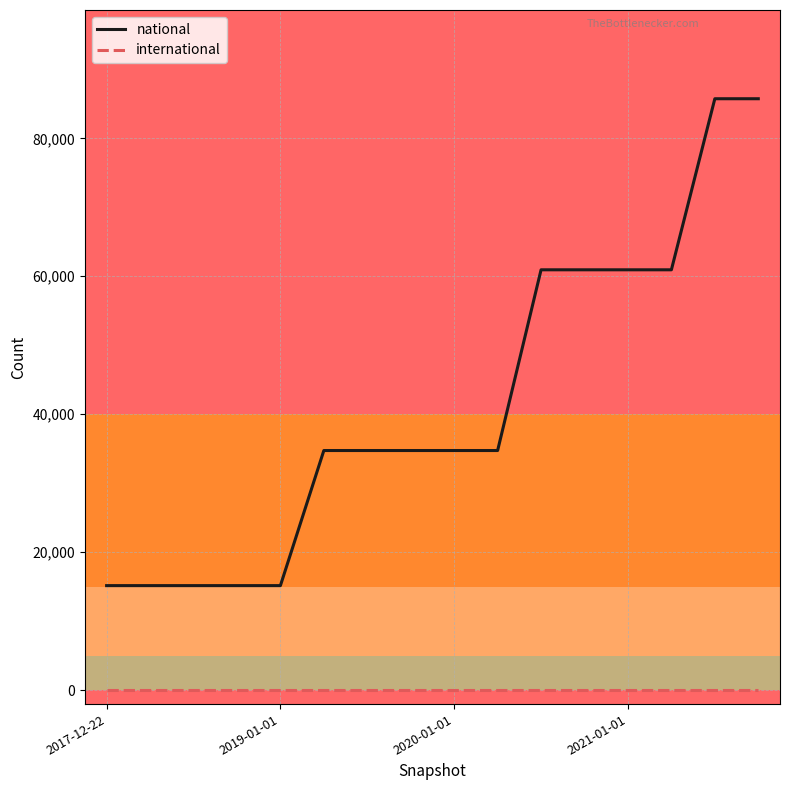

List the series in order of their overall mean, highest first.

national, international